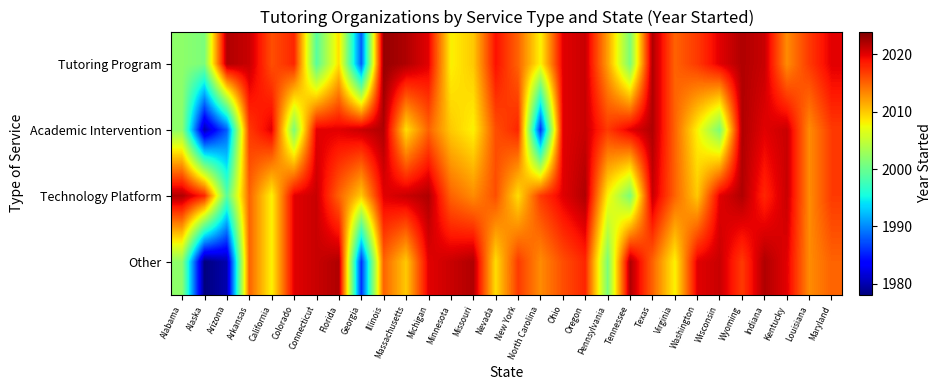

At Minnesota, list the series in order from smallest to largest.

Tutoring Program, Academic Intervention, Technology Platform, Other